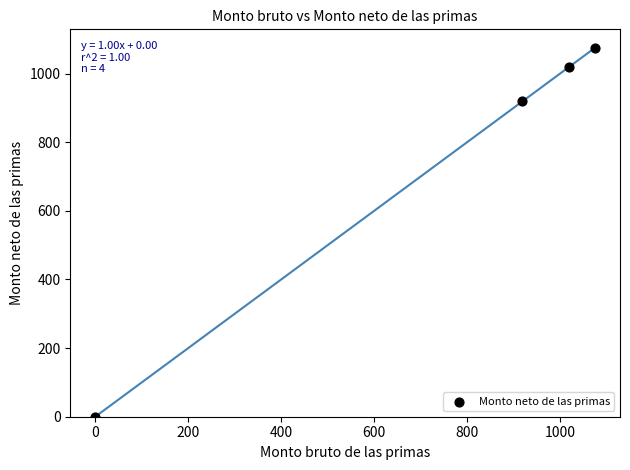

What is the range of Y values (max minus min)?

1075.0